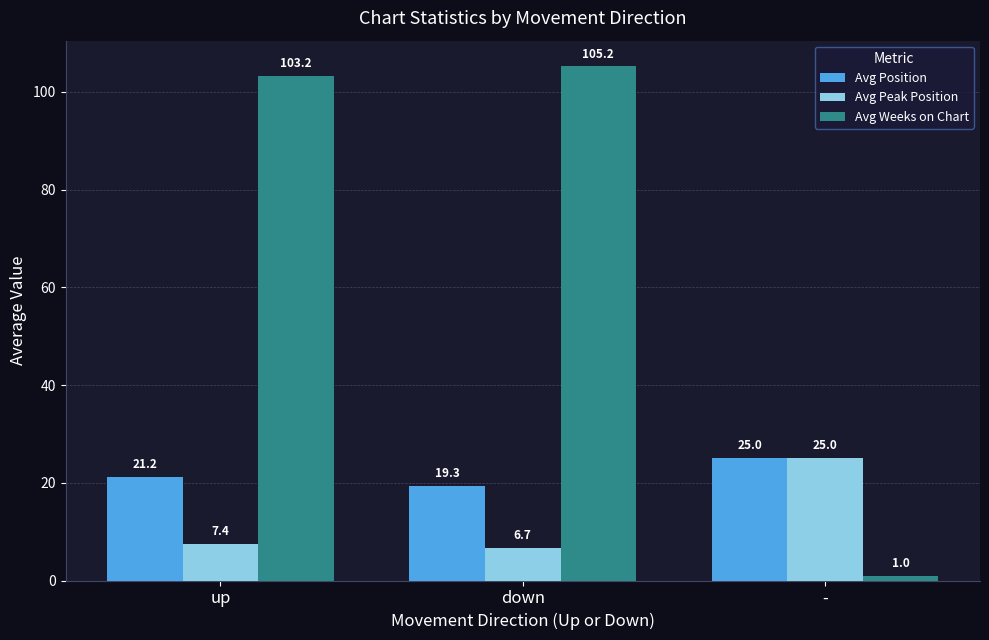

What value does the Avg Weeks on Chart series have at up?

103.2